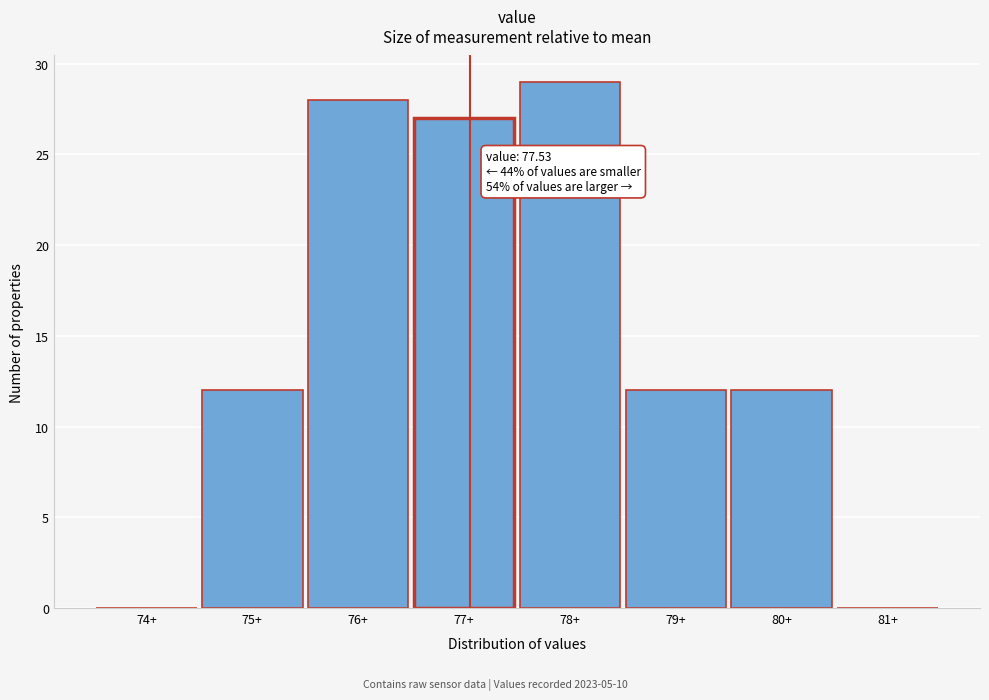

Reading left to right, what are all the values shown in this chart?

74+=0	75+=12	76+=28	77+=27	78+=29	79+=12	80+=12	81+=0